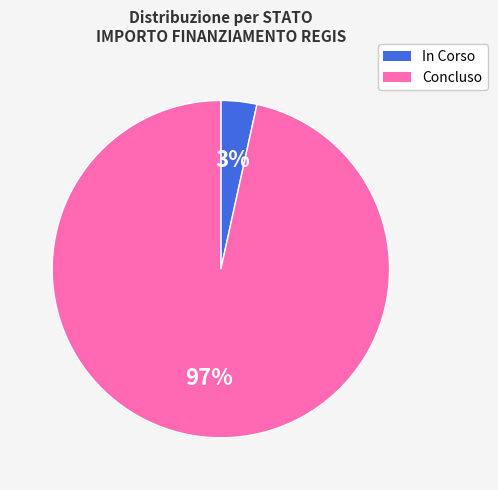

Count the number of slices in the pie.

2